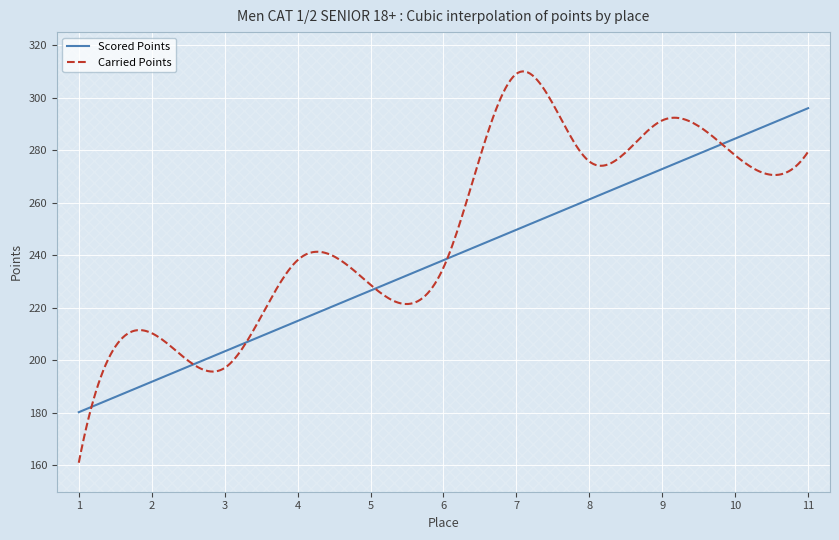

What is the difference between the highest and lowest values at 11?

16.6